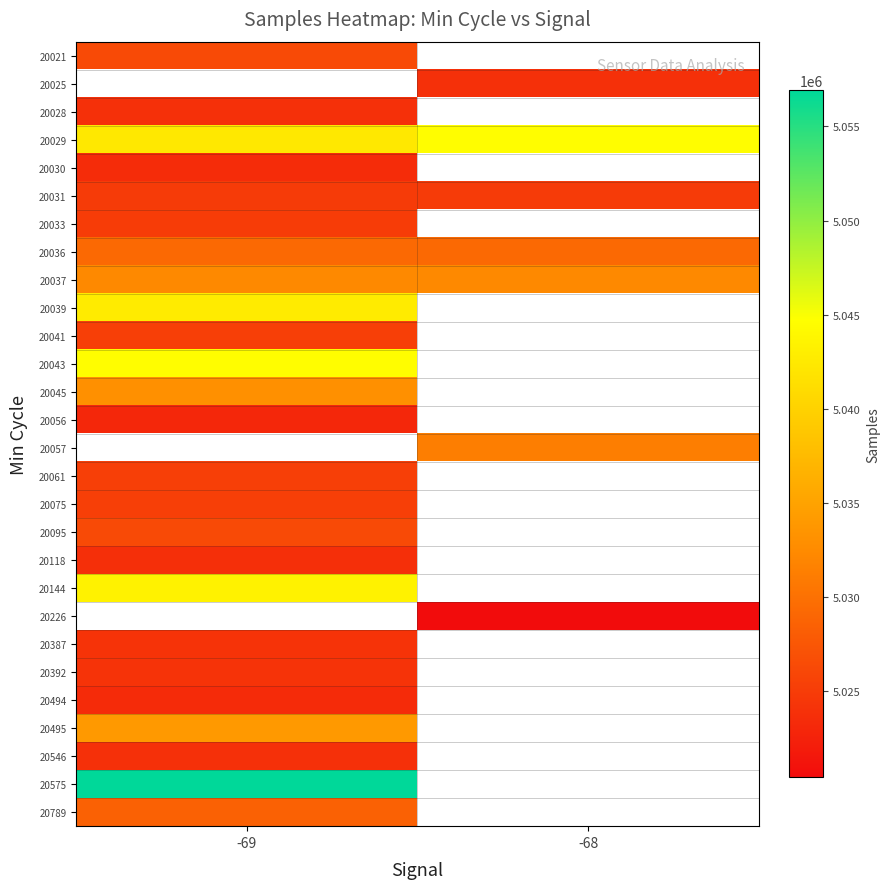

At which category does the chart reach its peak across all series?

-69